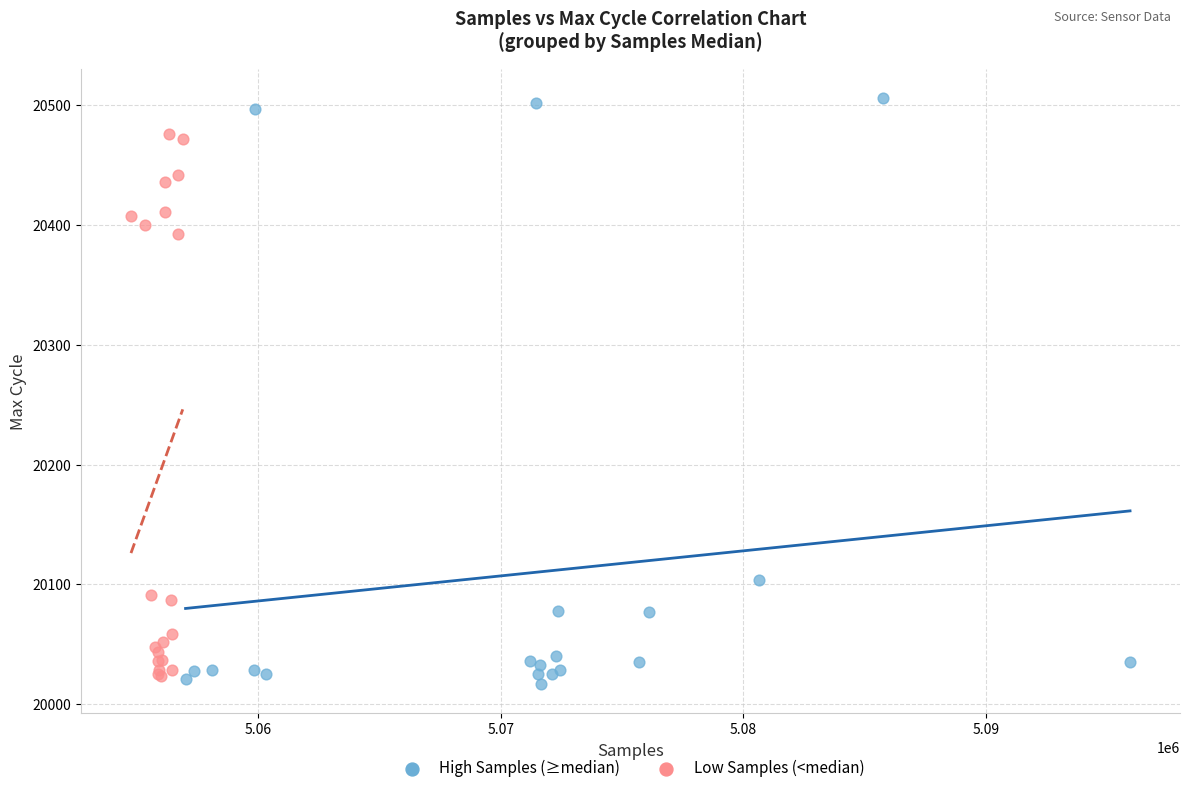

Which series reaches the maximum Y coordinate?

High Samples (≥median)